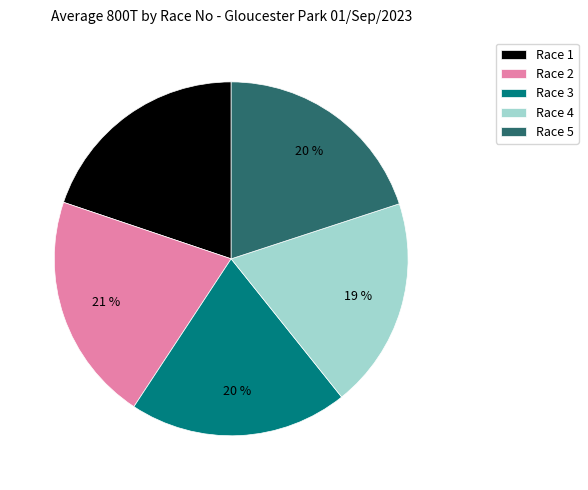

Do Race 5 and Race 4 together represent more than half of the pie?

No